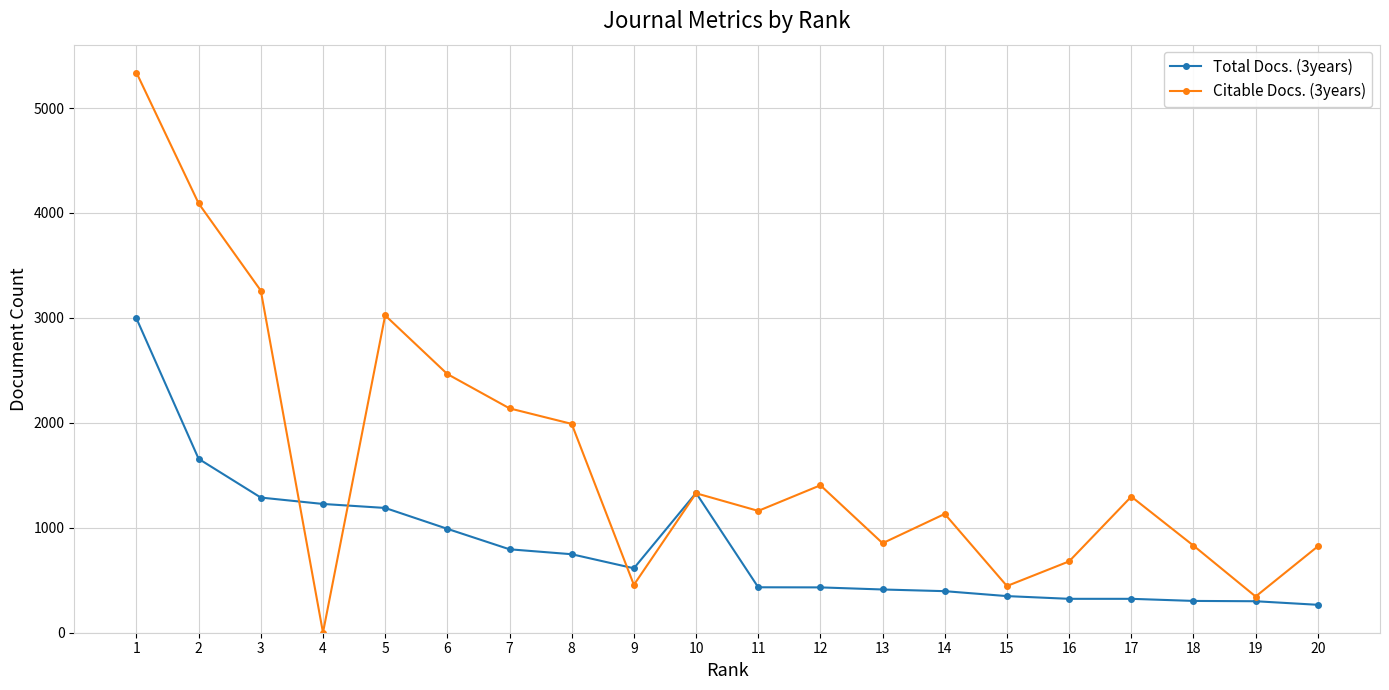

Rank the series by their maximum value, from highest to lowest.

Citable Docs. (3years), Total Docs. (3years)